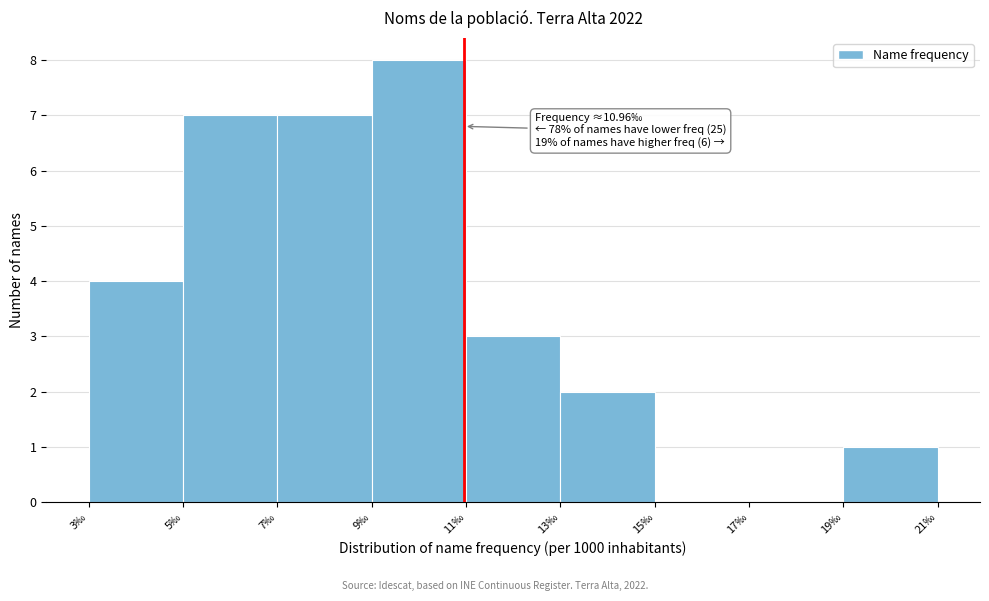

Over which range of the x-axis is the bar tallest?

9 to 11